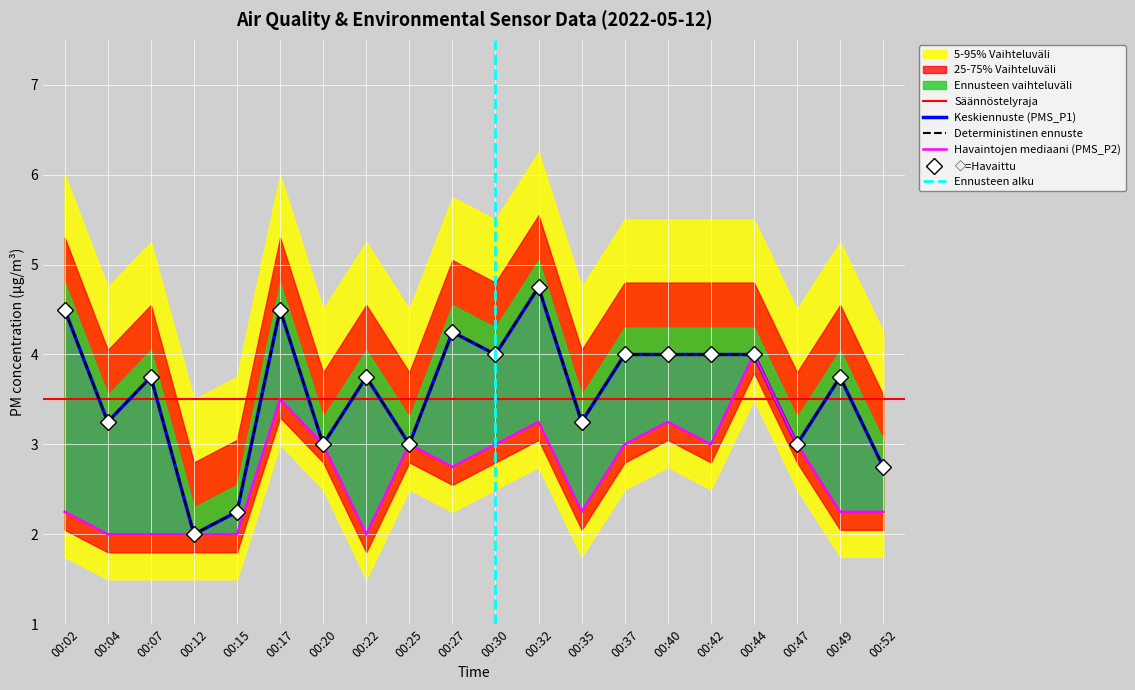

True or false: PMS_P2 has more than 1 interior local peaks.

True